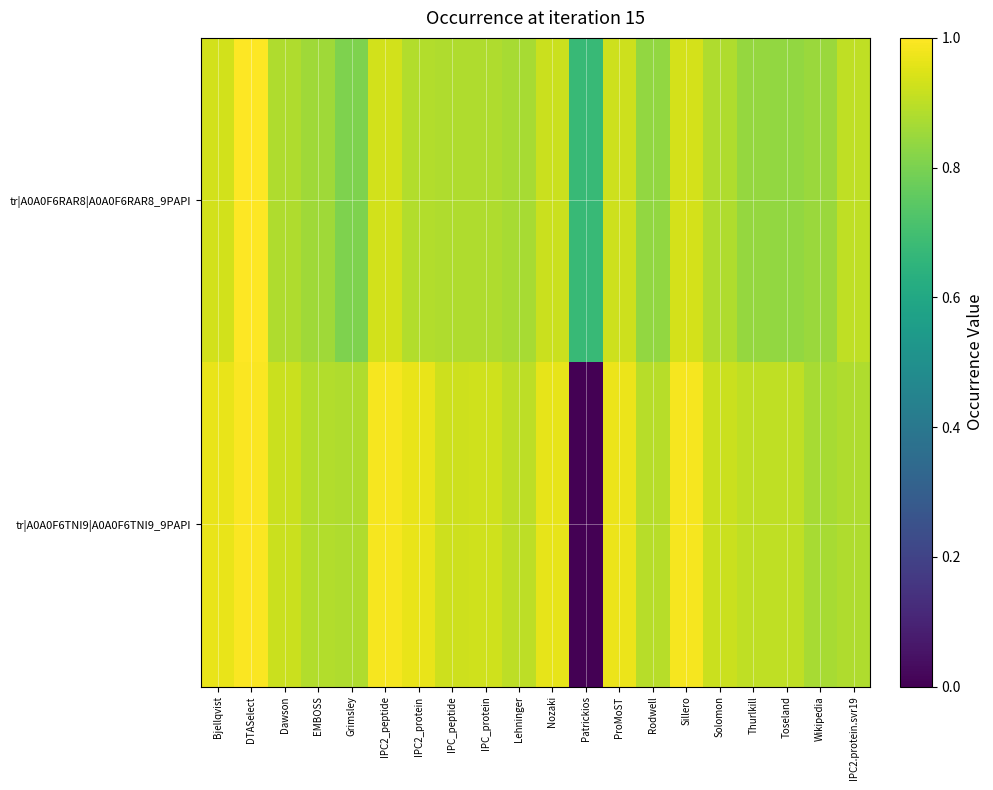

How many distinct data groups are displayed?

2